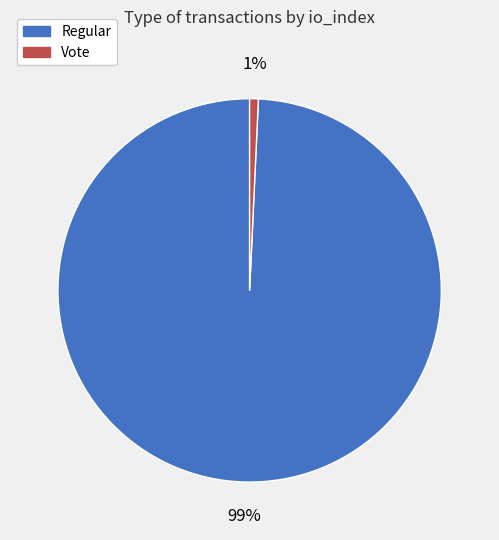

What is the smallest slice in the pie chart?

Vote